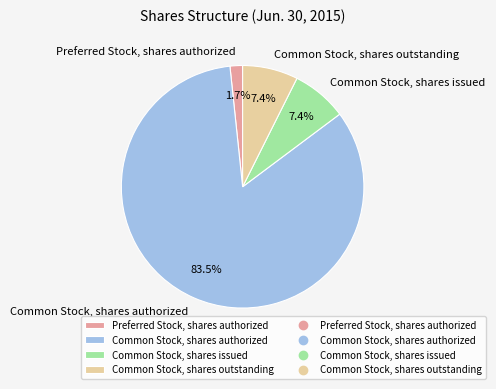

Approximately how many times larger is the value at Common Stock, shares issued compared to Preferred Stock, shares authorized?

4.4